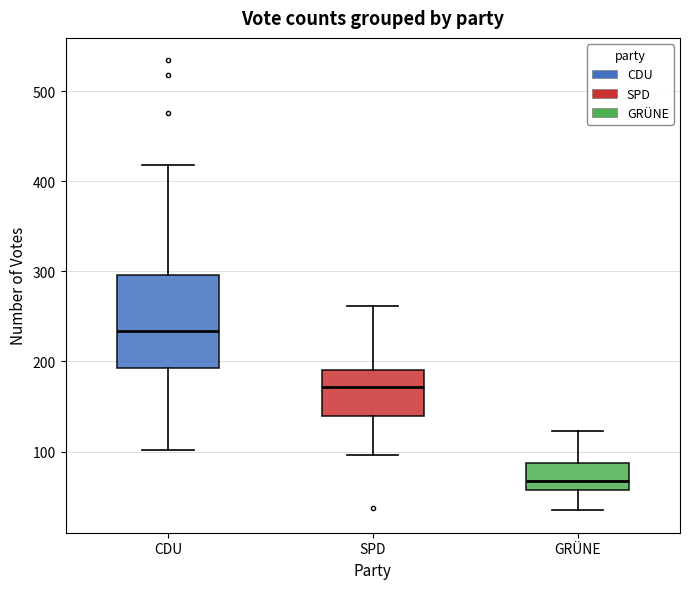

Which box has the lowest median line?

GRÜNE